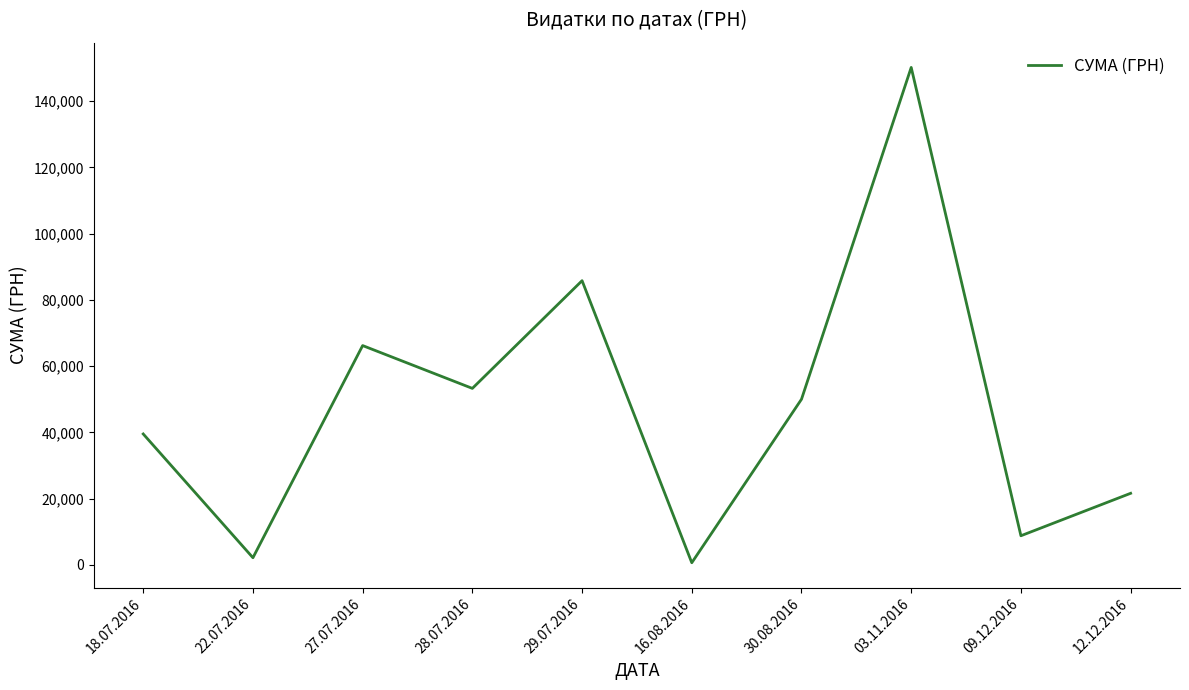

What is the change in value from 22.07.2016 to 29.07.2016?

+83681.6